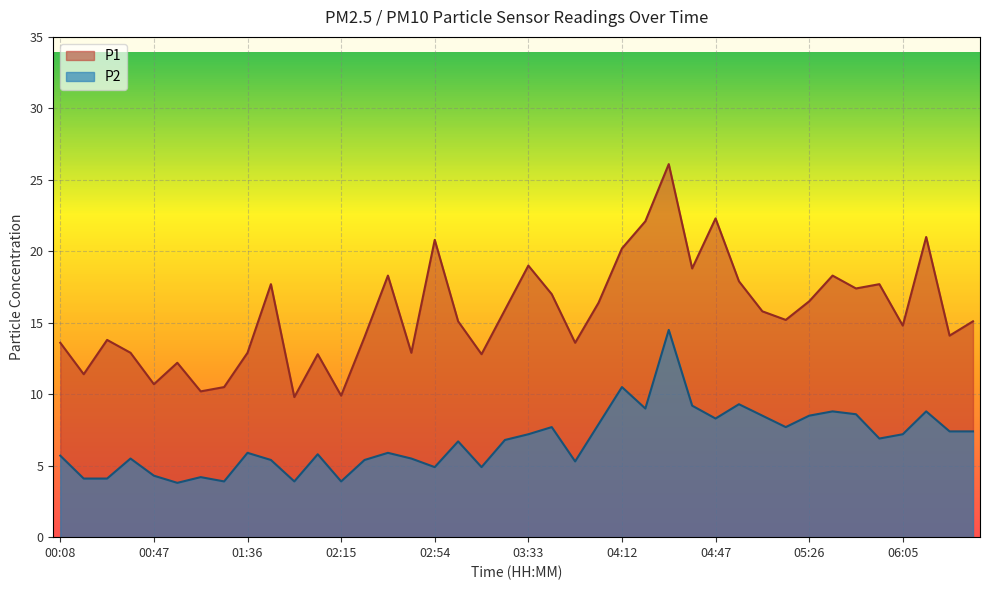

Does the chart display data point markers on the line(s)?

No